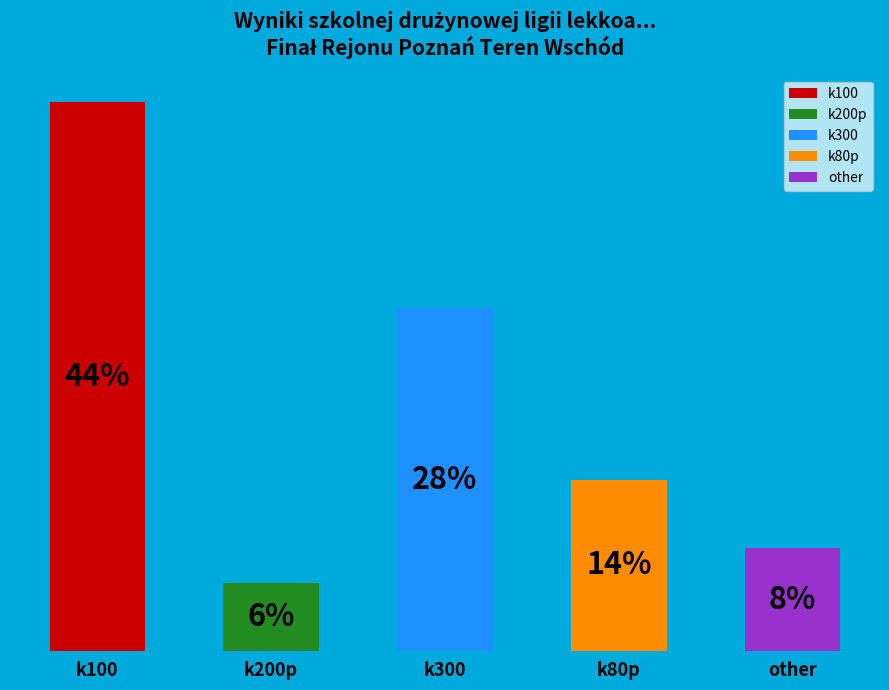

True or false: other accounts for 8% of the total.

True